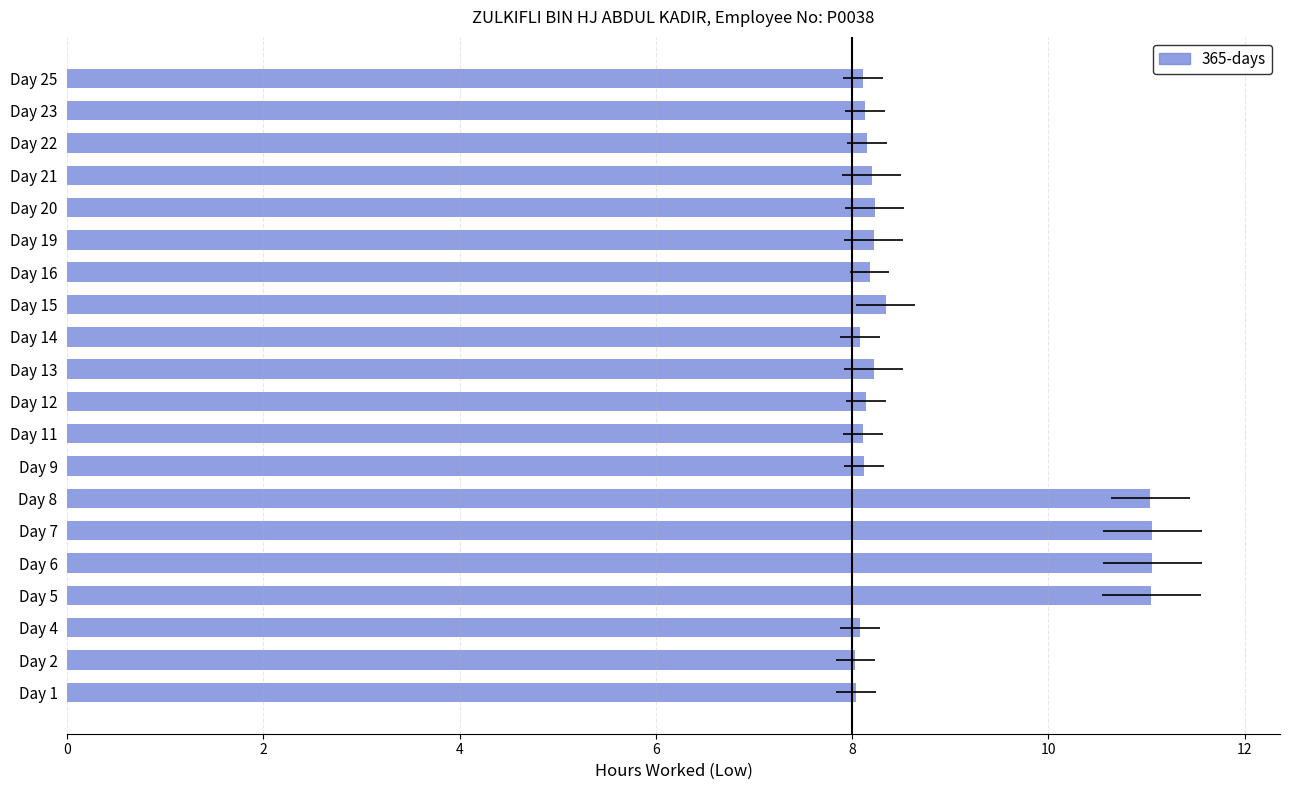

True or false: the data shows 8.1 at Day 9.

True